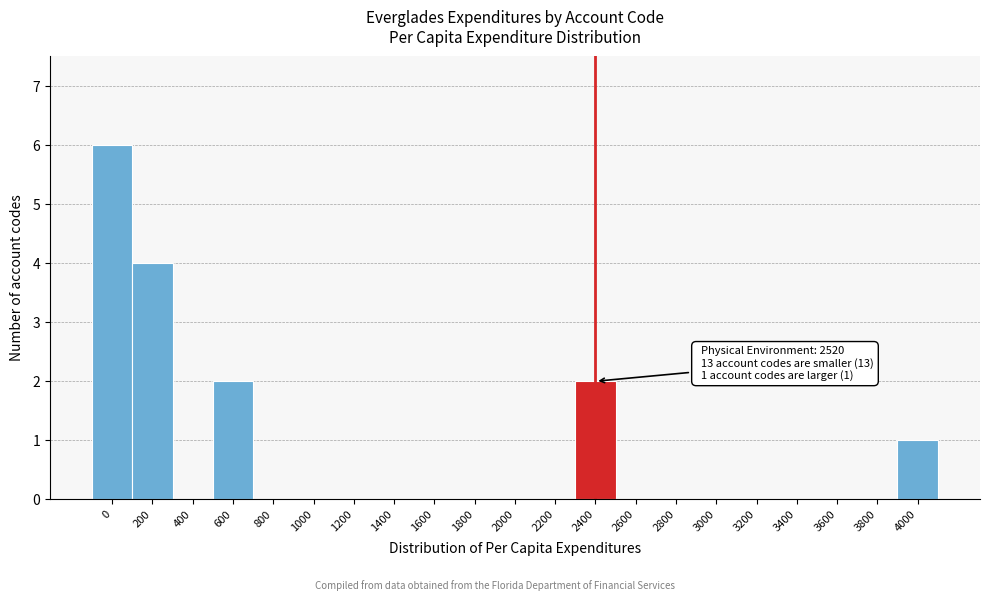

Reading left to right, transcribe all the data shown in this chart.

0=6	200=4	400=0	600=2	800=0	1000=0	1200=0	1400=0	1600=0	1800=0	2000=0	2200=0	2400=2	2600=0	2800=0	3000=0	3200=0	3400=0	3600=0	3800=0	4000=1